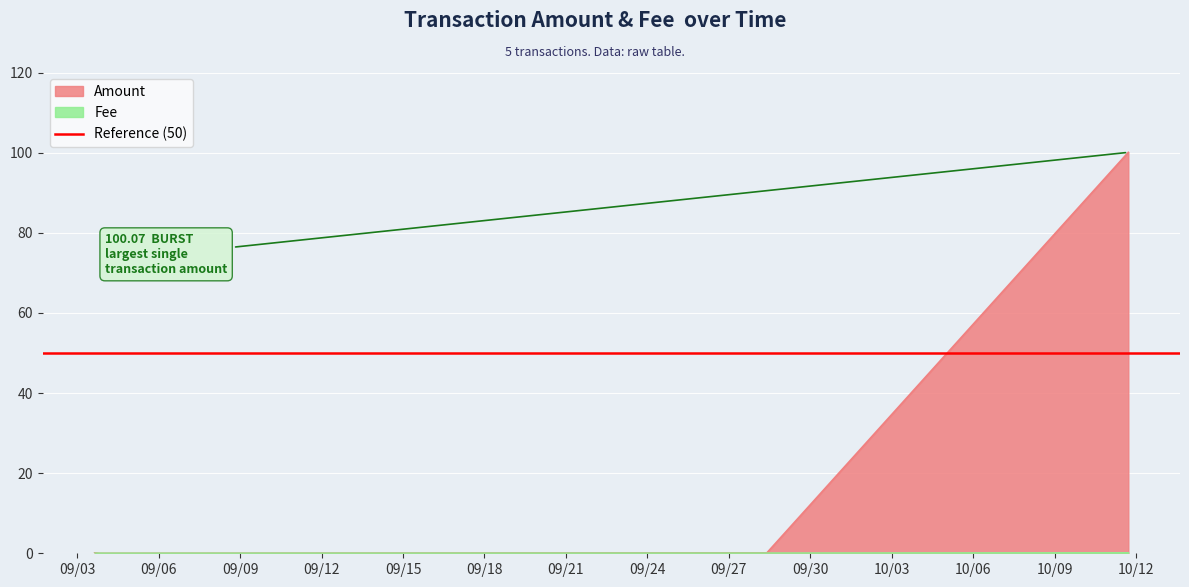

Which series has the largest total across all categories?

Amount